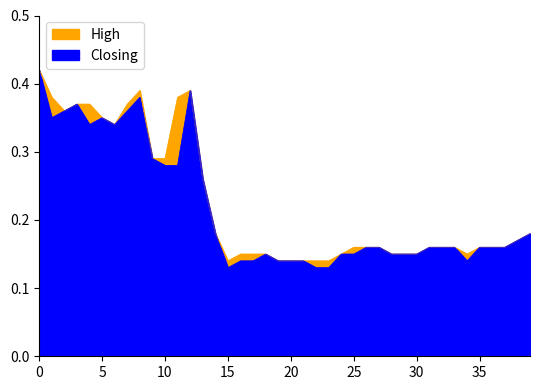

Which series has the largest total across all categories?

High